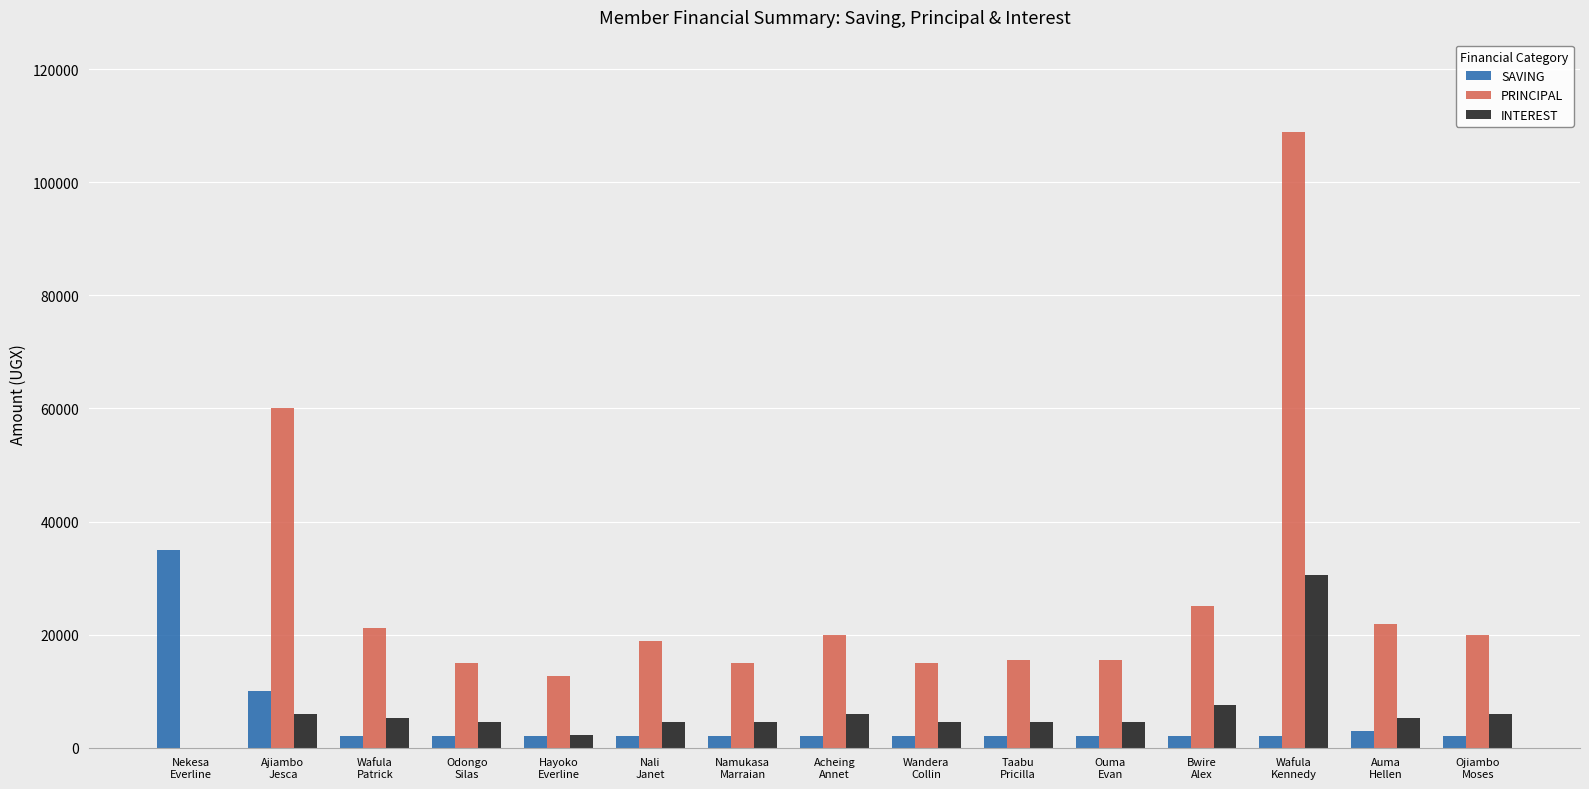

What is the sum of all SAVING values?

72000